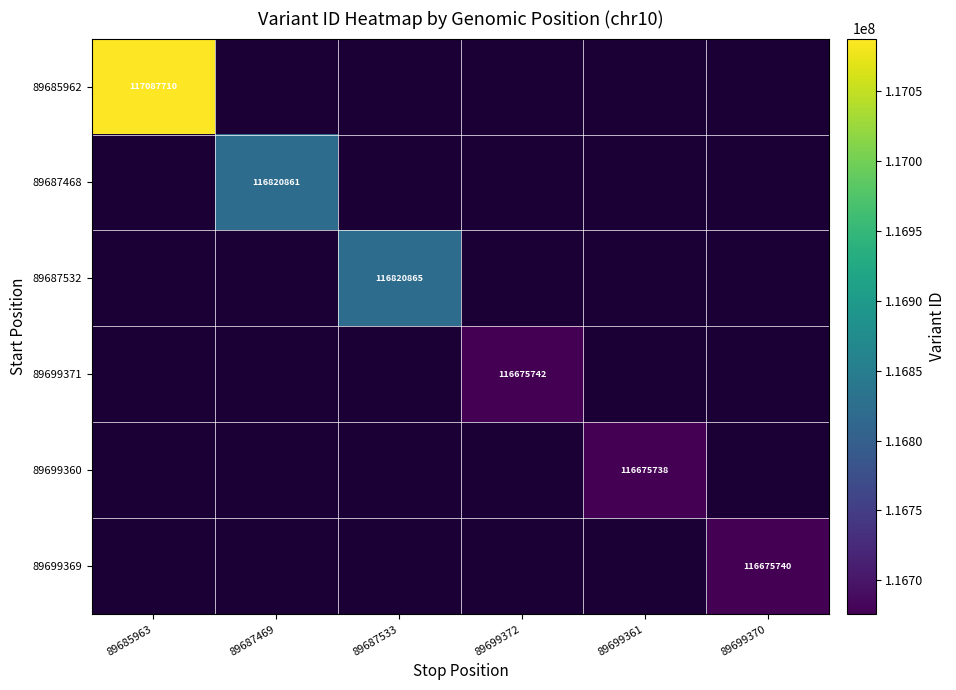

Which label corresponds to the largest value in the chart?

89685963